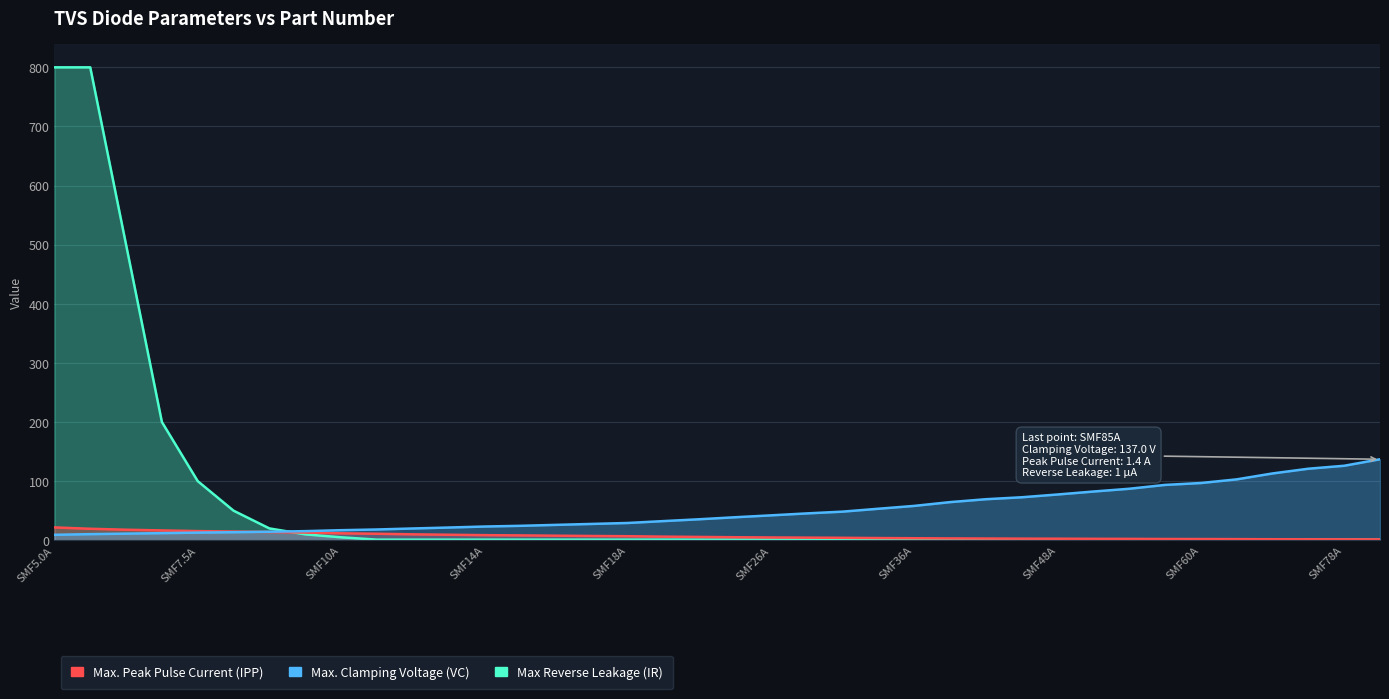

How many categories are shown in the chart?

38